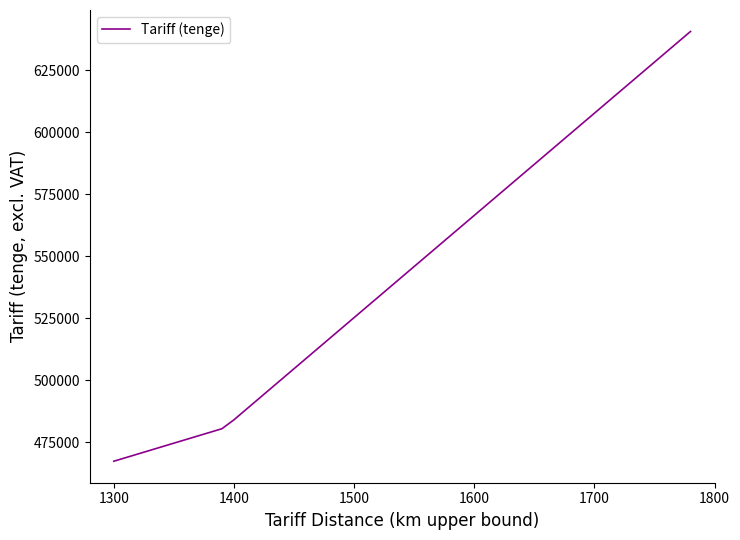

What is the maximum value shown in the chart?

640559.0